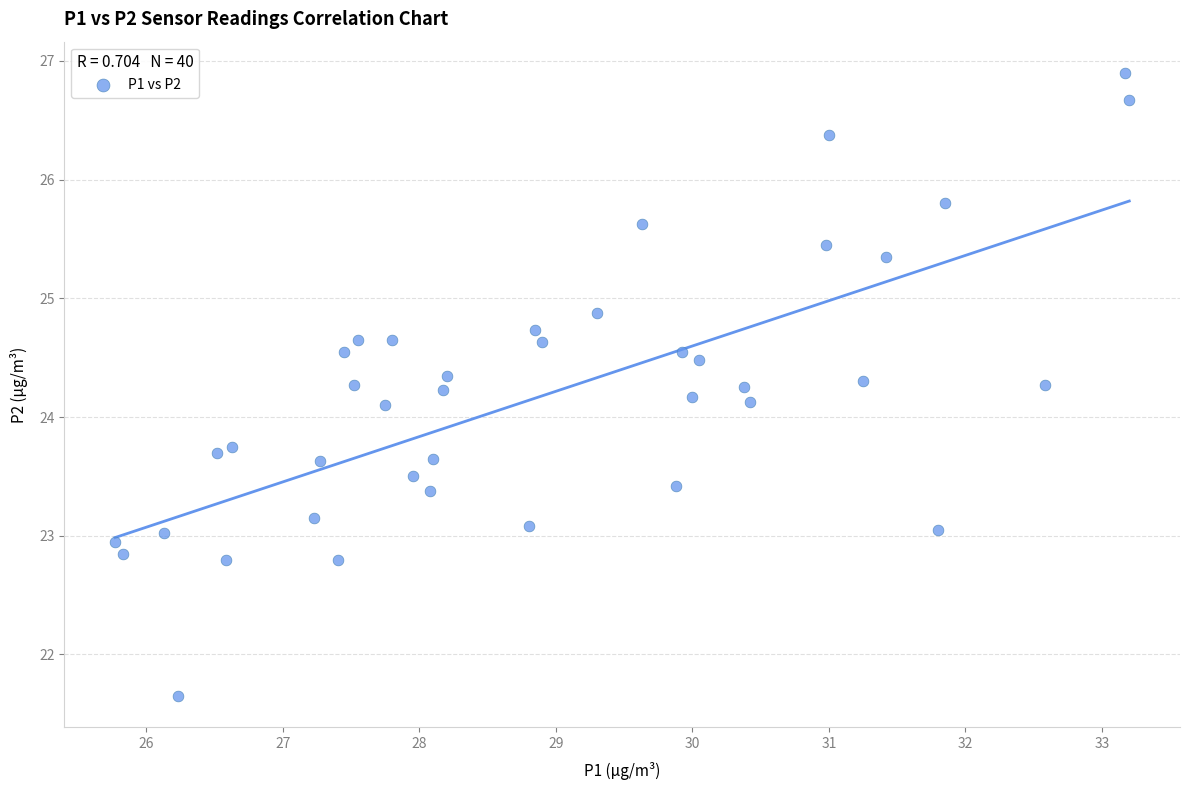

What is the range of X values (max minus min)?

7.4